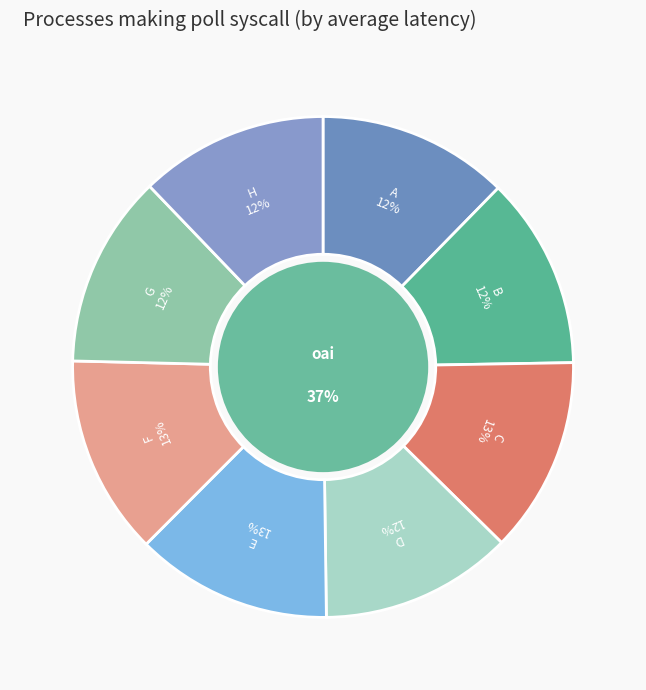

To the nearest percent, what percentage of the pie is B?

12%